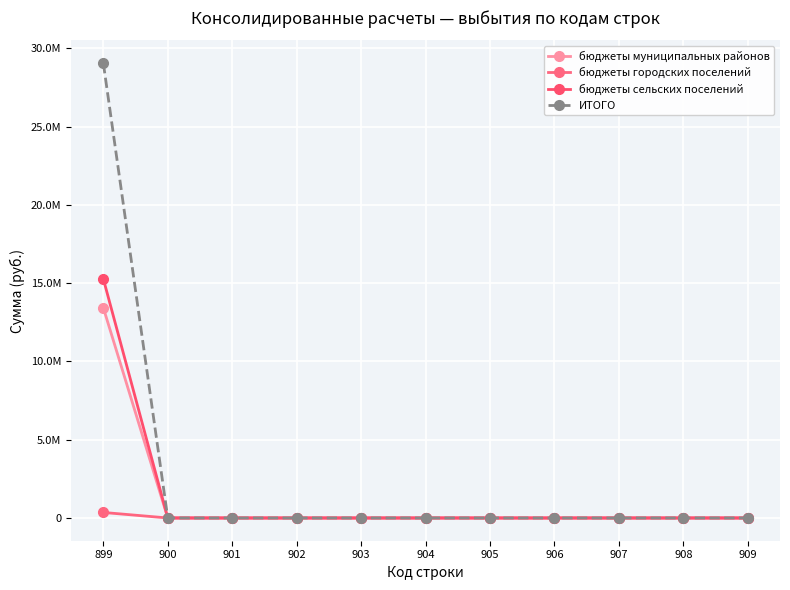

Rank the categories by бюджеты сельских поселений value from lowest to highest.

900, 901, 902, 903, 904, 905, 906, 907, 908, 909, 899